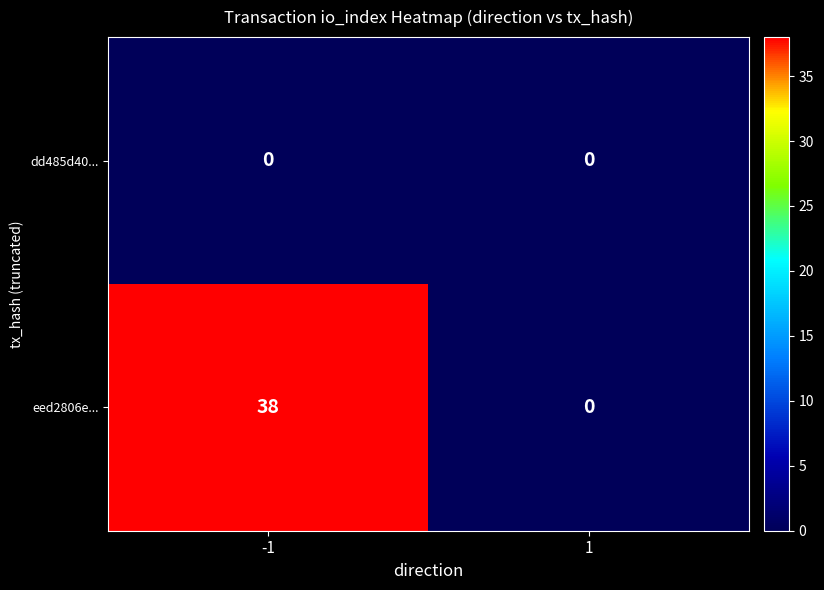

What is the maximum value shown in the chart?

38